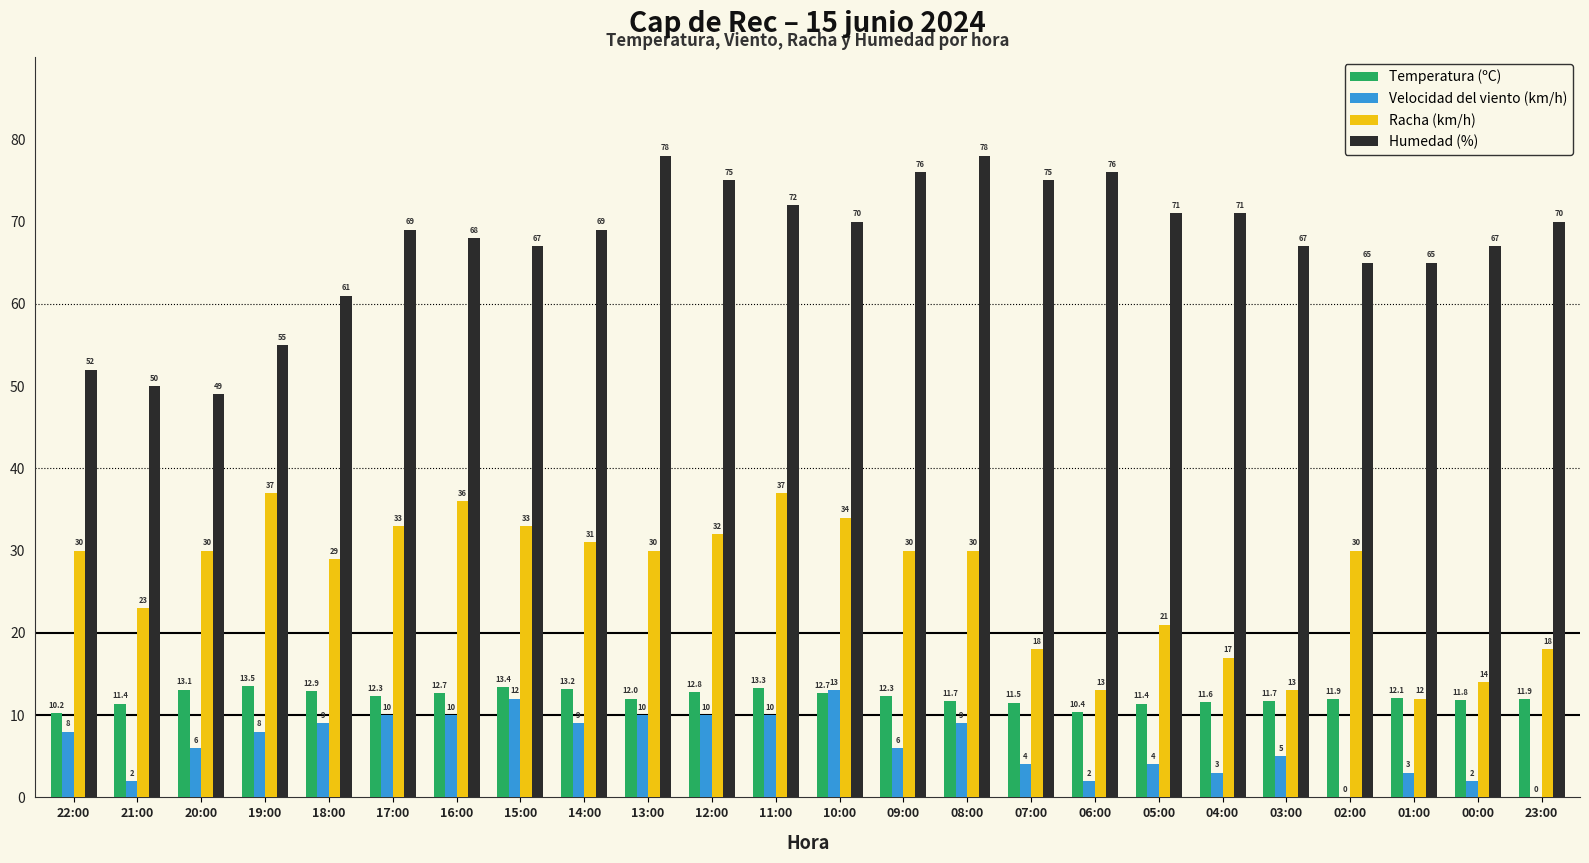

Are the bars horizontal?

No